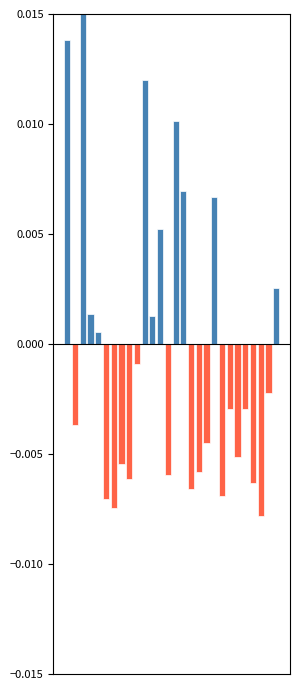

Rank the series at 24 from highest to lowest value.

Price (above mean), Price (below mean)